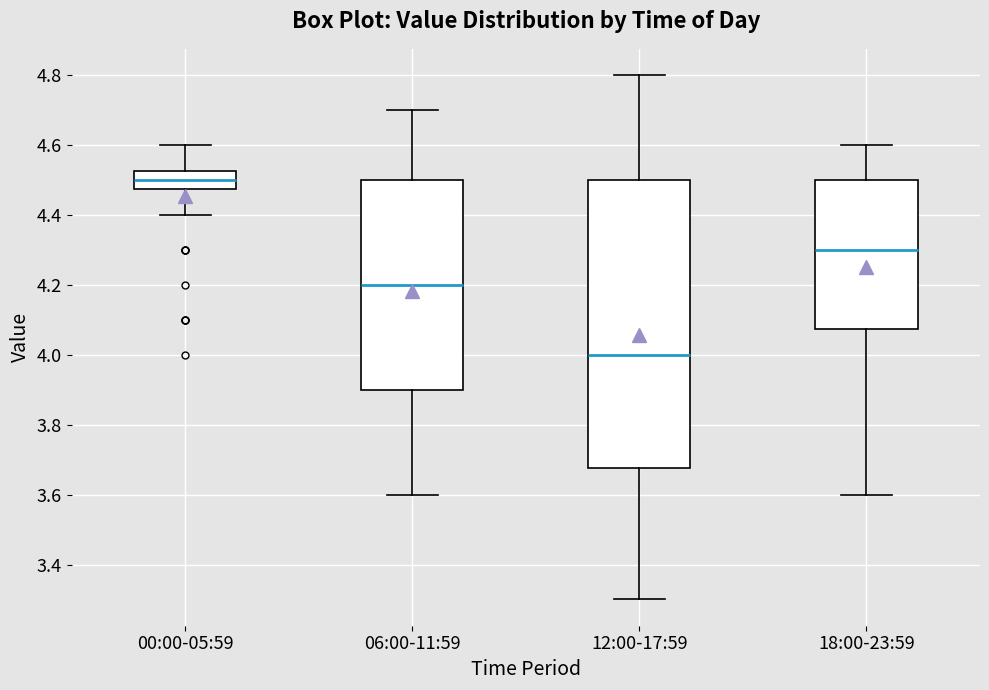

Reading left to right, read every box against the y-axis: the position of its median line, the range the box covers, and the ends of its whiskers. The values are not printed on the chart, so give them approximately, as read against the axis.

00:00-05:59: median 4.50, box 4.48 to 4.52, whiskers 4.40 to 4.60
06:00-11:59: median 4.20, box 3.90 to 4.50, whiskers 3.60 to 4.70
12:00-17:59: median 4.00, box 3.68 to 4.50, whiskers 3.30 to 4.80
18:00-23:59: median 4.30, box 4.08 to 4.50, whiskers 3.60 to 4.60